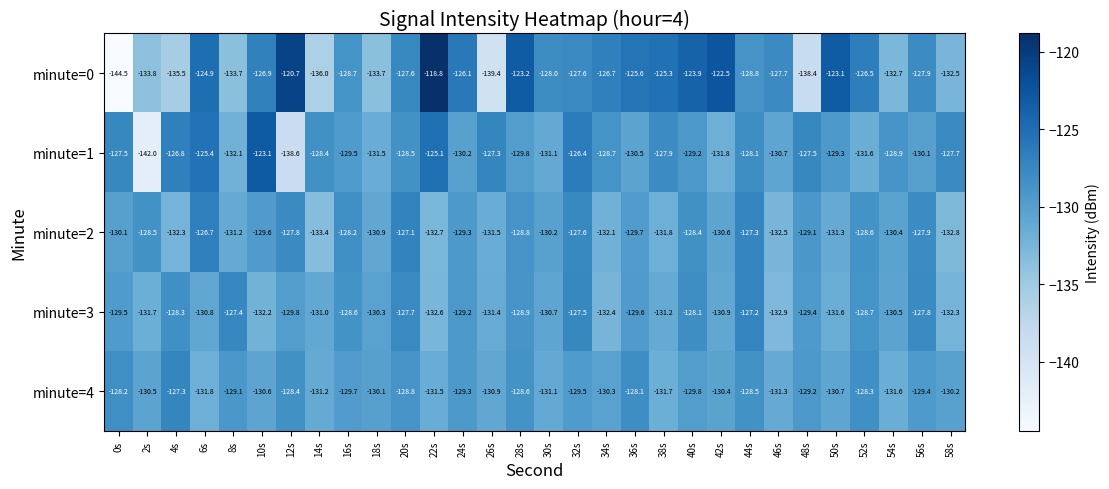

What is the highest value of the minute=0 series?

-118.8